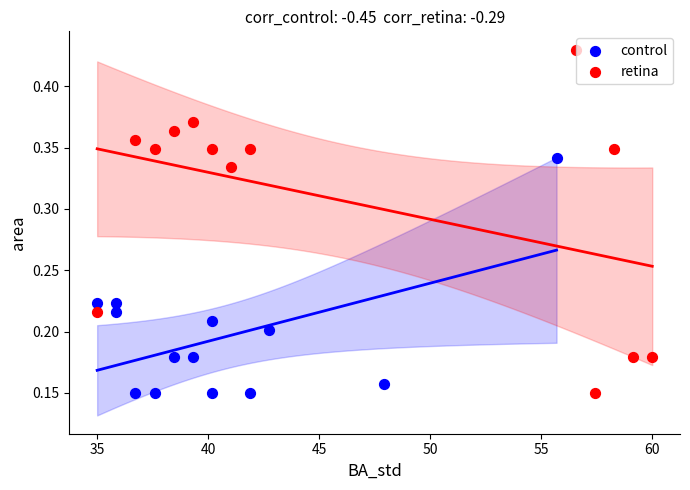

Which series contains the highest Y value?

retina